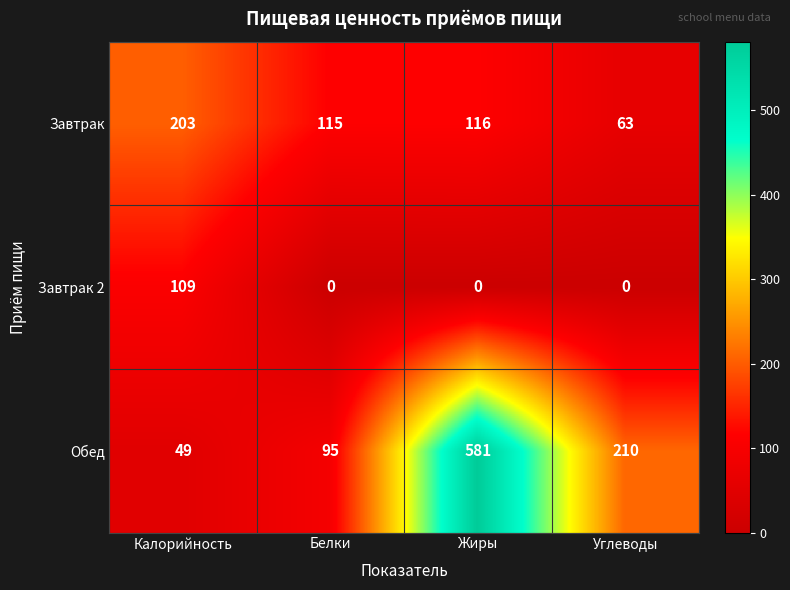

List the series in order of their overall mean, lowest first.

Завтрак 2, Завтрак, Обед